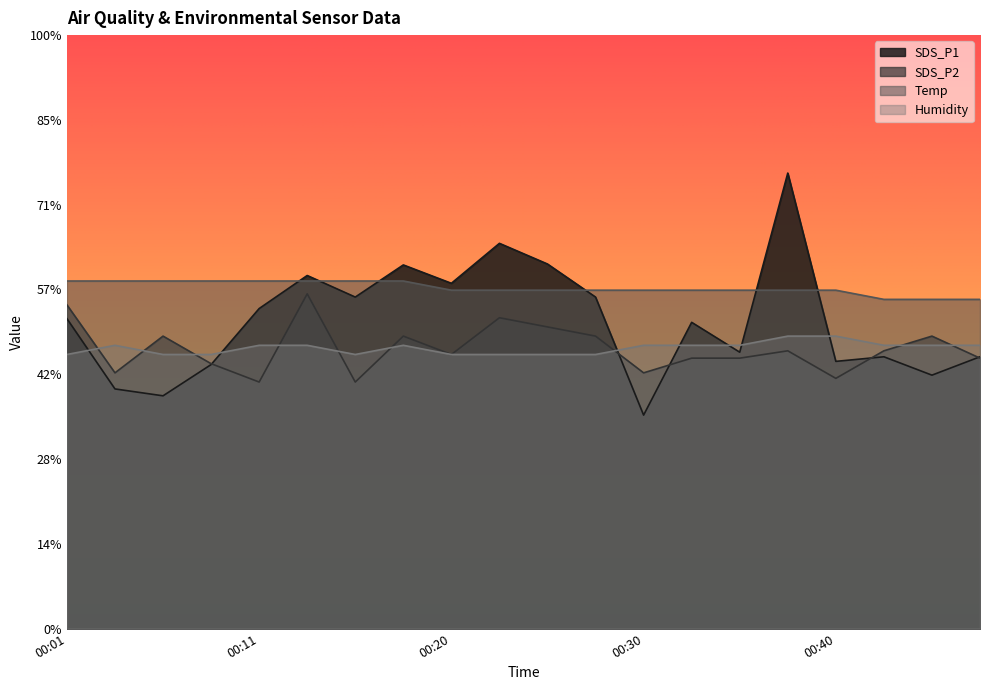

What is the minimum value for Temp?

38.8